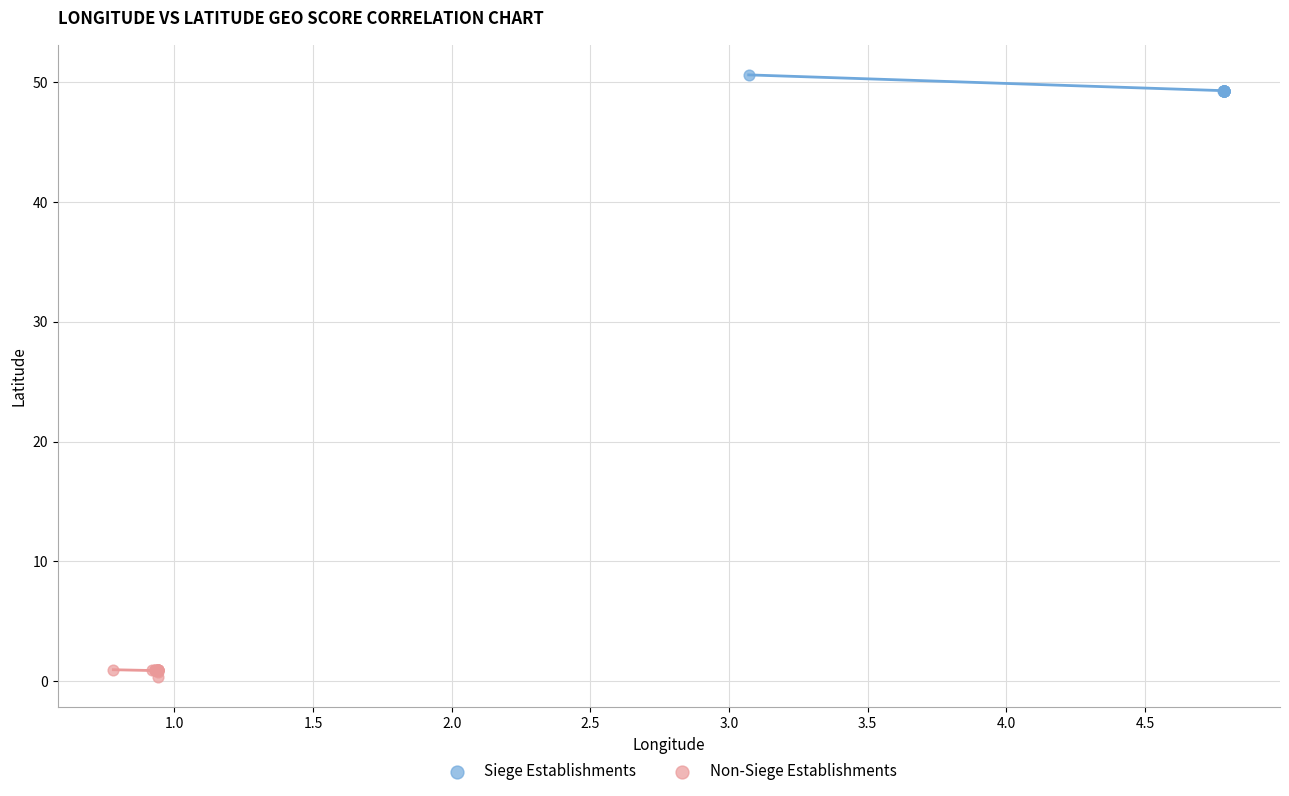

Which series reaches the maximum Y coordinate?

Siege Establishments